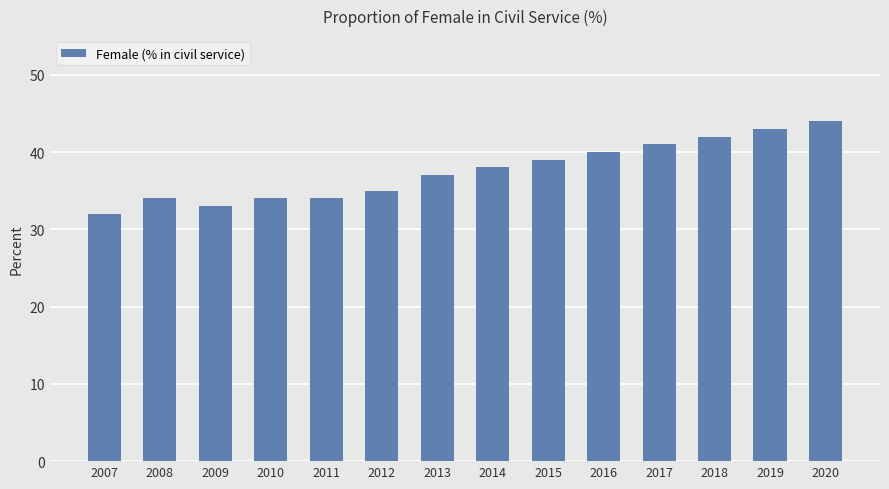

Reading left to right, what are all the values shown in this chart?

2007=32	2008=34	2009=33	2010=34	2011=34	2012=35	2013=37	2014=38	2015=39	2016=40	2017=41	2018=42	2019=43	2020=44